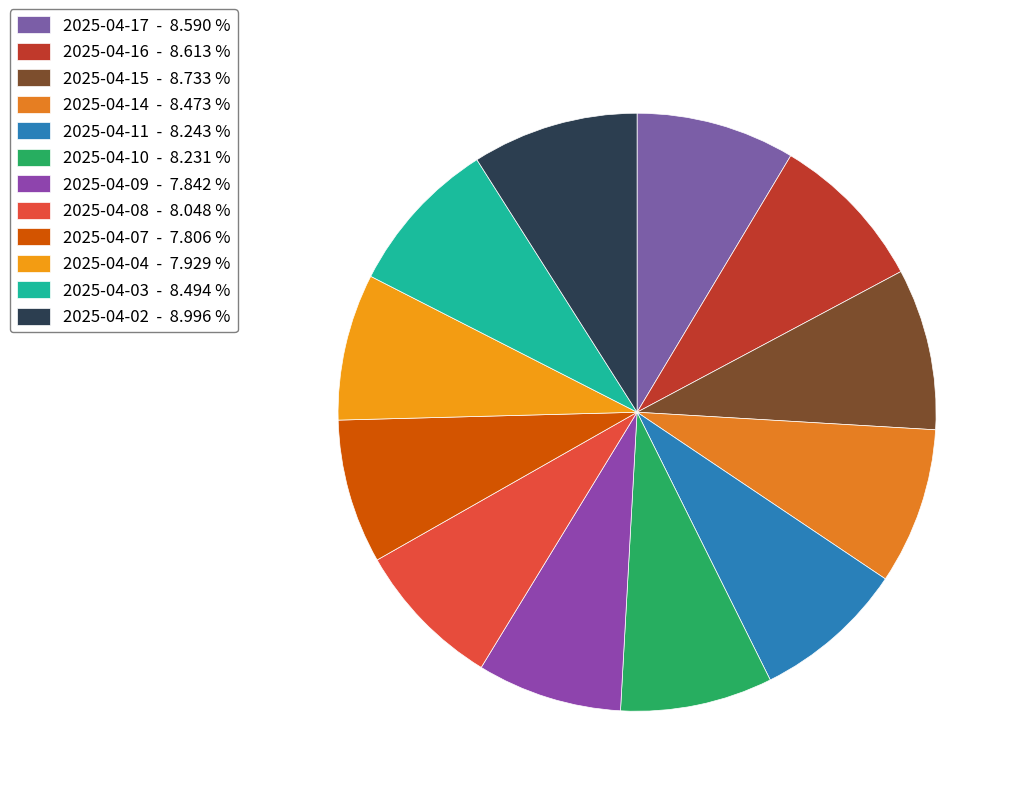

Which category has the biggest portion of the pie?

2025-04-02